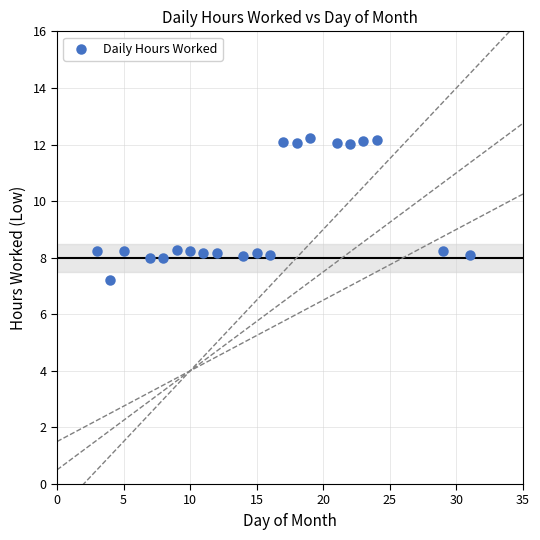

What is the range of Y values (max minus min)?

5.0